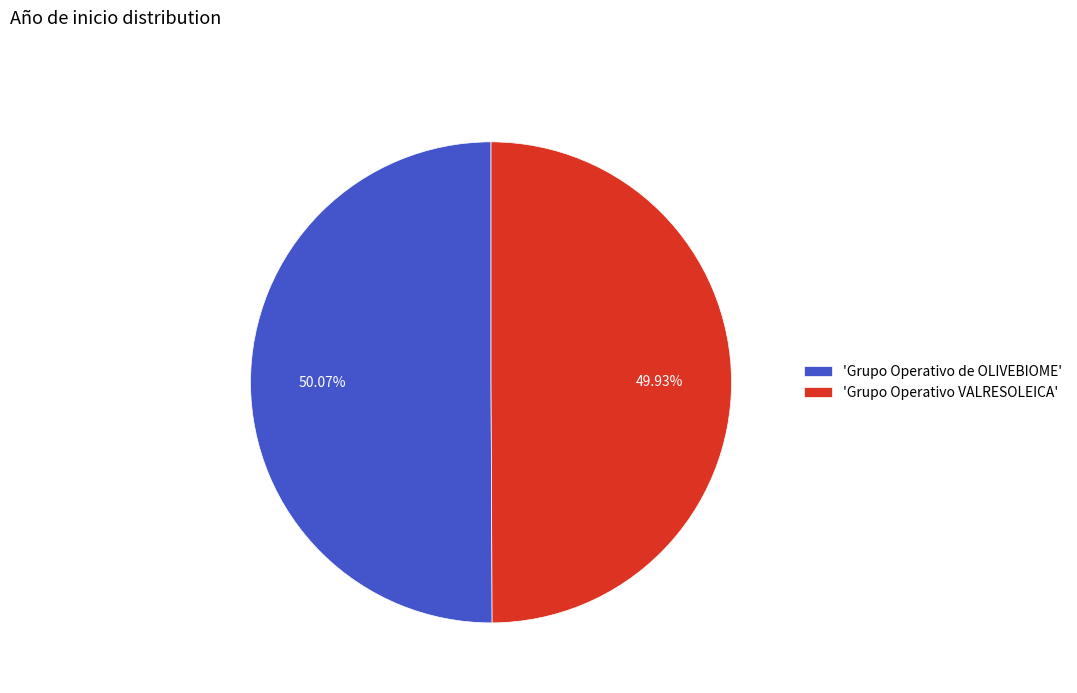

Approximately how many times larger is the value at 'Grupo Operativo de OLIVEBIOME' compared to 'Grupo Operativo VALRESOLEICA'?

1.0